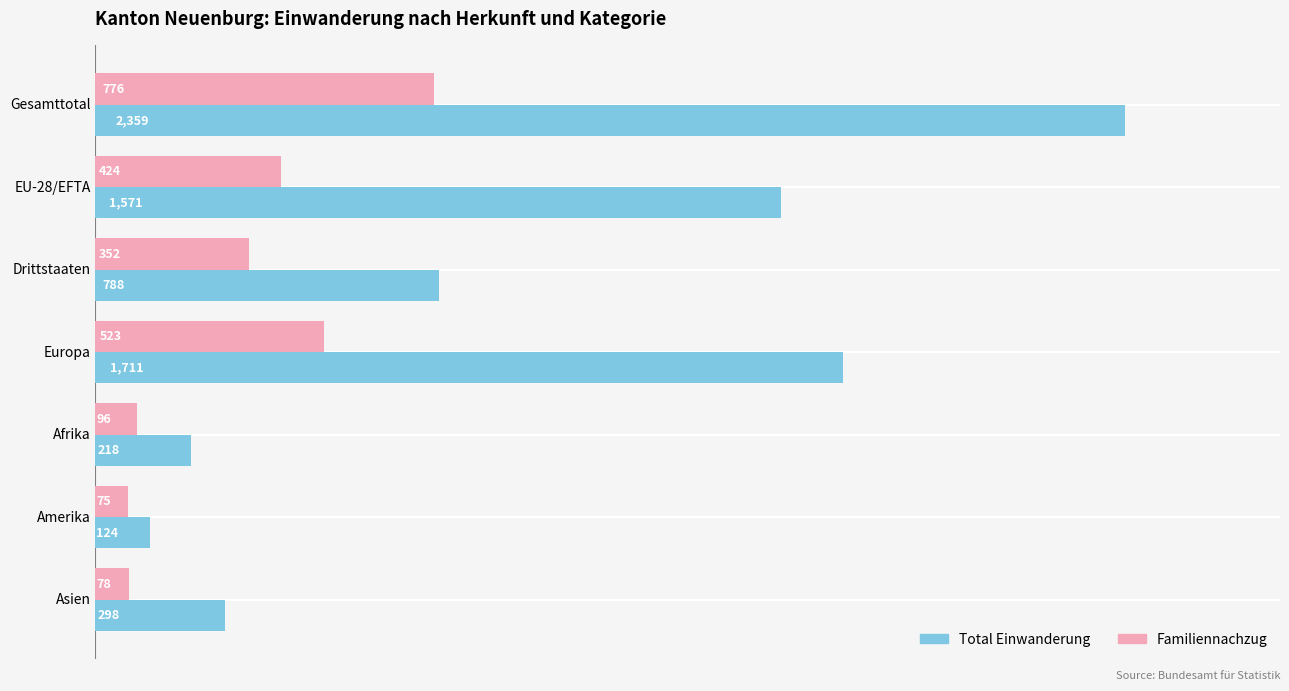

What is the total value across all series at Europa?

2234